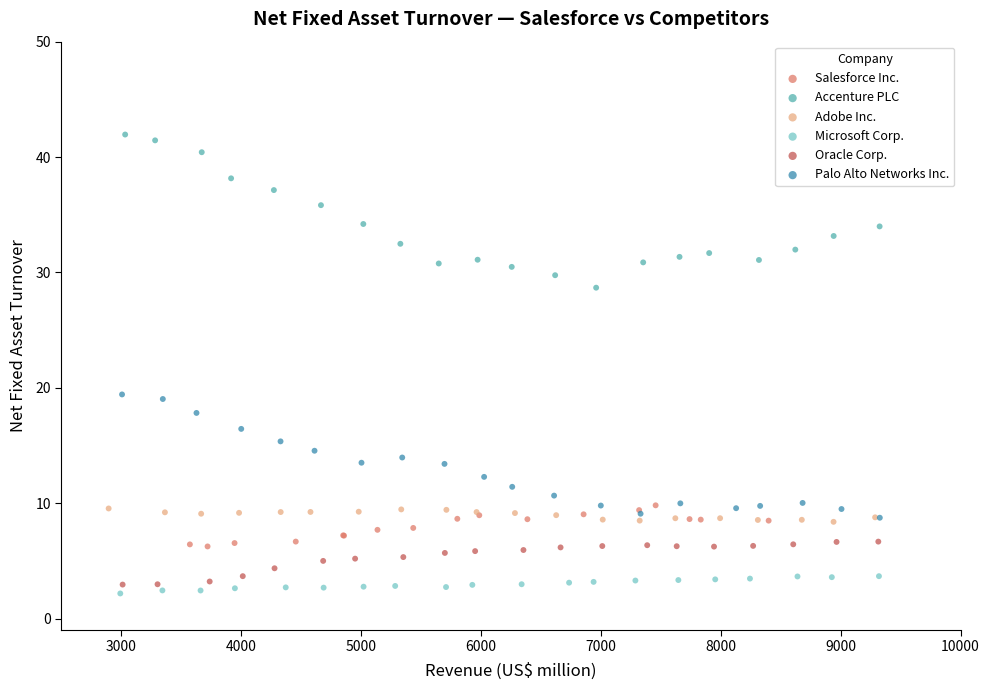

Which series has the largest Y range (max minus min)?

Accenture PLC